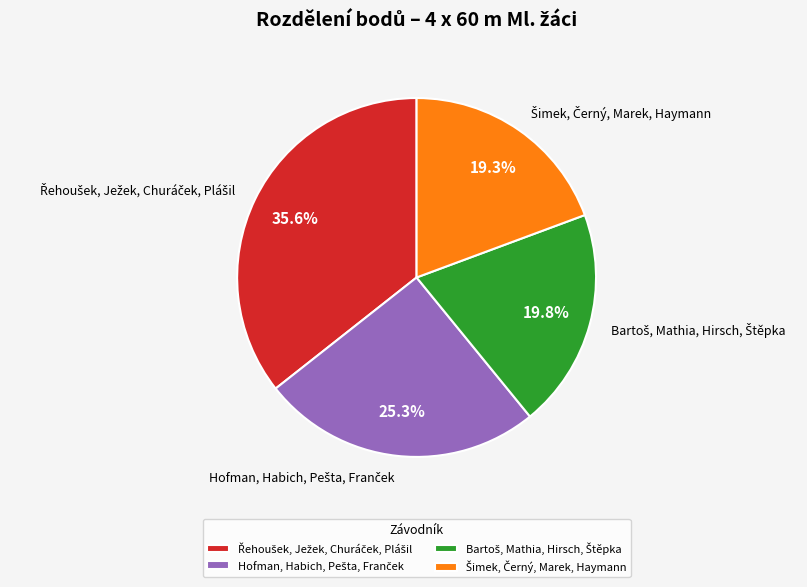

Is there any slice that represents more than half of the pie?

No